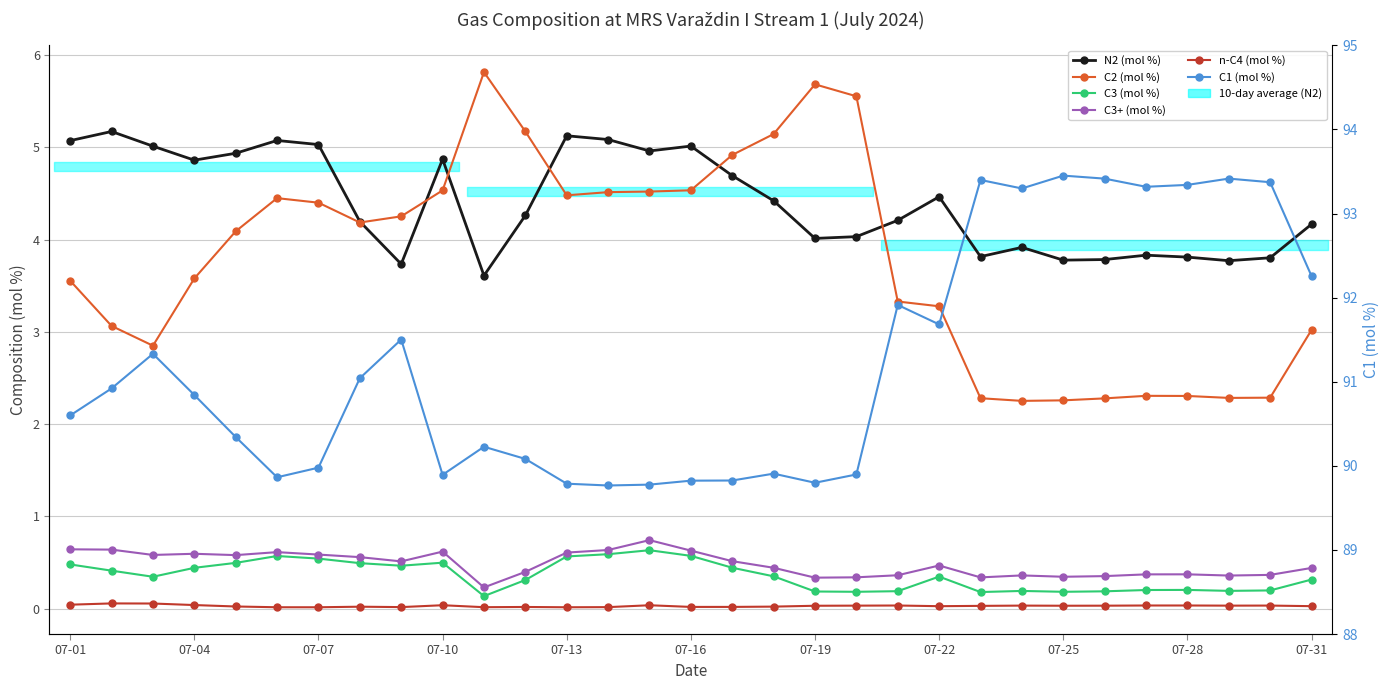

What is the difference between the N2 (mol %) values at 07-01 and 20?

0.9